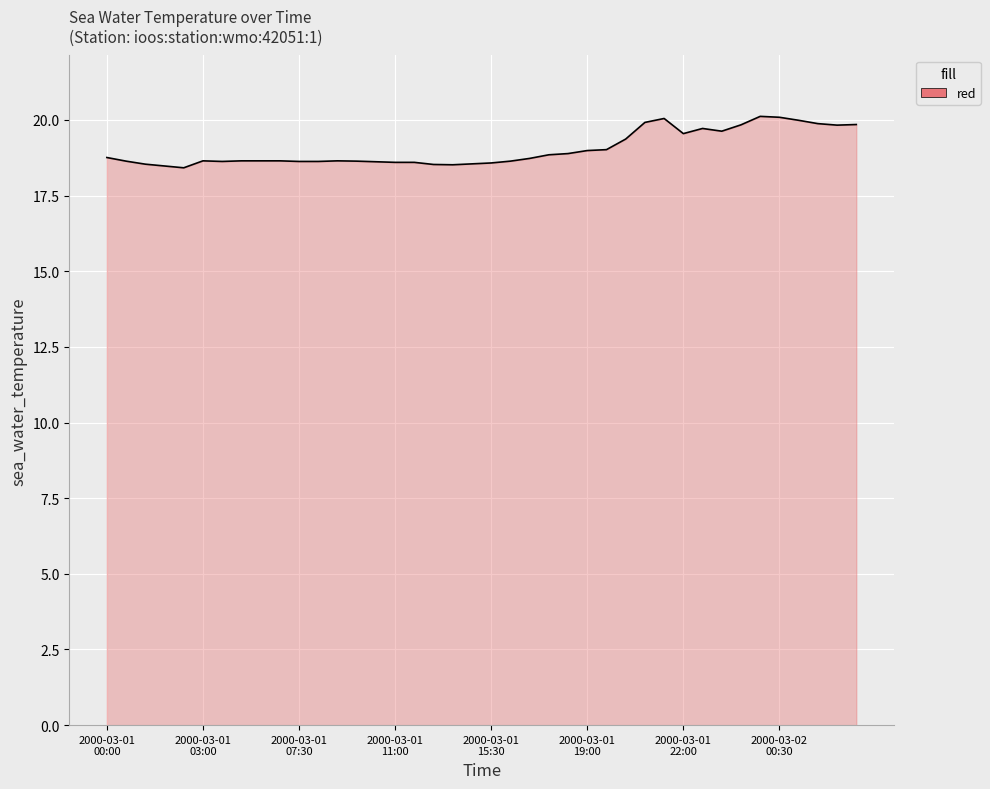

What is the greatest value displayed?

20.1